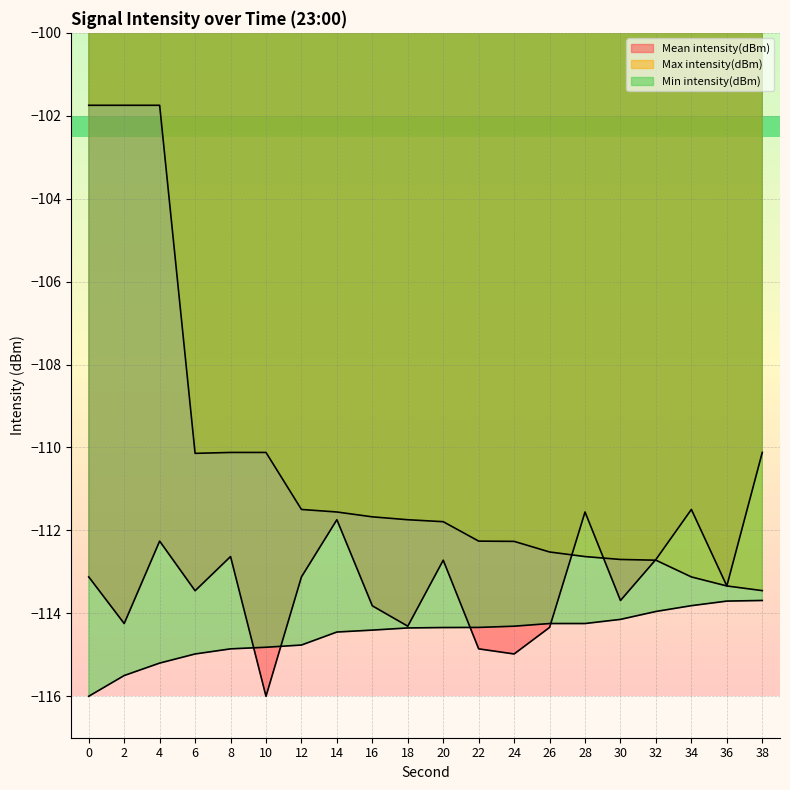

Reading right to left, what are all the values shown in this chart?

Mean intensity(dBm): -110.1	-113.3	-111.5	-112.7	-113.7	-111.6	-114.3	-115.0	-114.9	-112.7	-114.3	-113.8	-111.7	-113.1	-116.0	-112.6	-113.5	-112.3	-114.2	-113.1
Max intensity(dBm): -113.5	-113.3	-113.1	-112.7	-112.7	-112.6	-112.5	-112.3	-112.3	-111.8	-111.7	-111.7	-111.6	-111.5	-110.1	-110.1	-110.1	-101.7	-101.7	-101.7
Min intensity(dBm): -113.7	-113.7	-113.8	-114.0	-114.1	-114.2	-114.2	-114.3	-114.3	-114.3	-114.4	-114.4	-114.5	-114.8	-114.8	-114.9	-115.0	-115.2	-115.5	-116.0